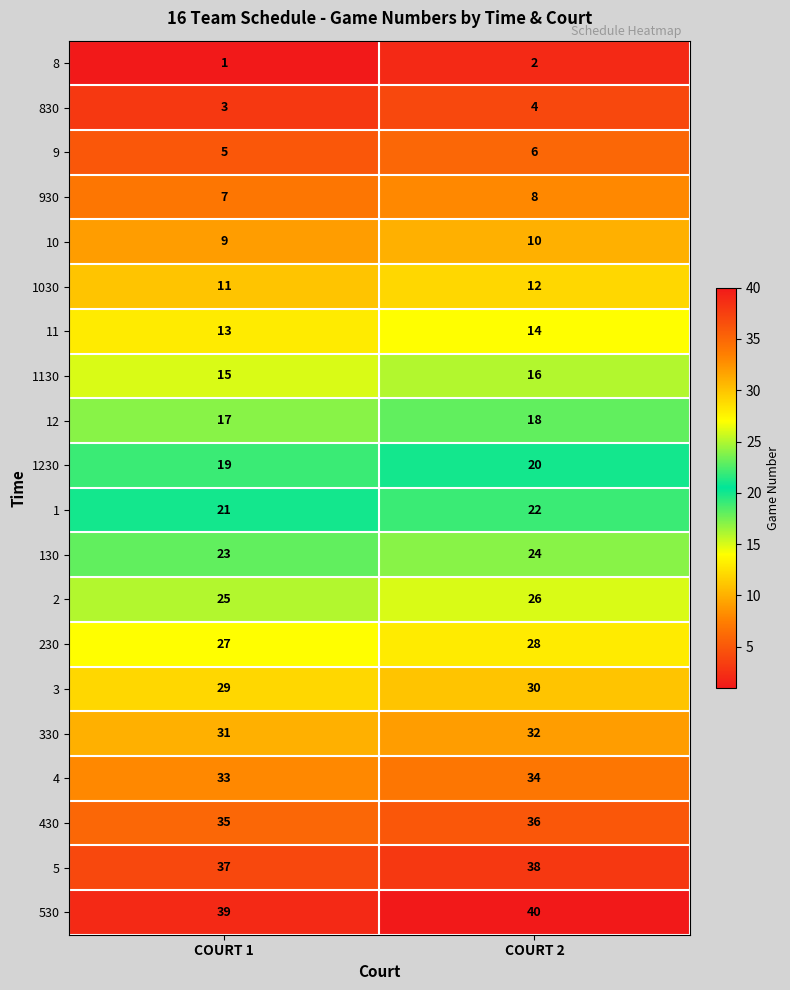

The value of 5 at COURT 2 is 38. True or false?

True